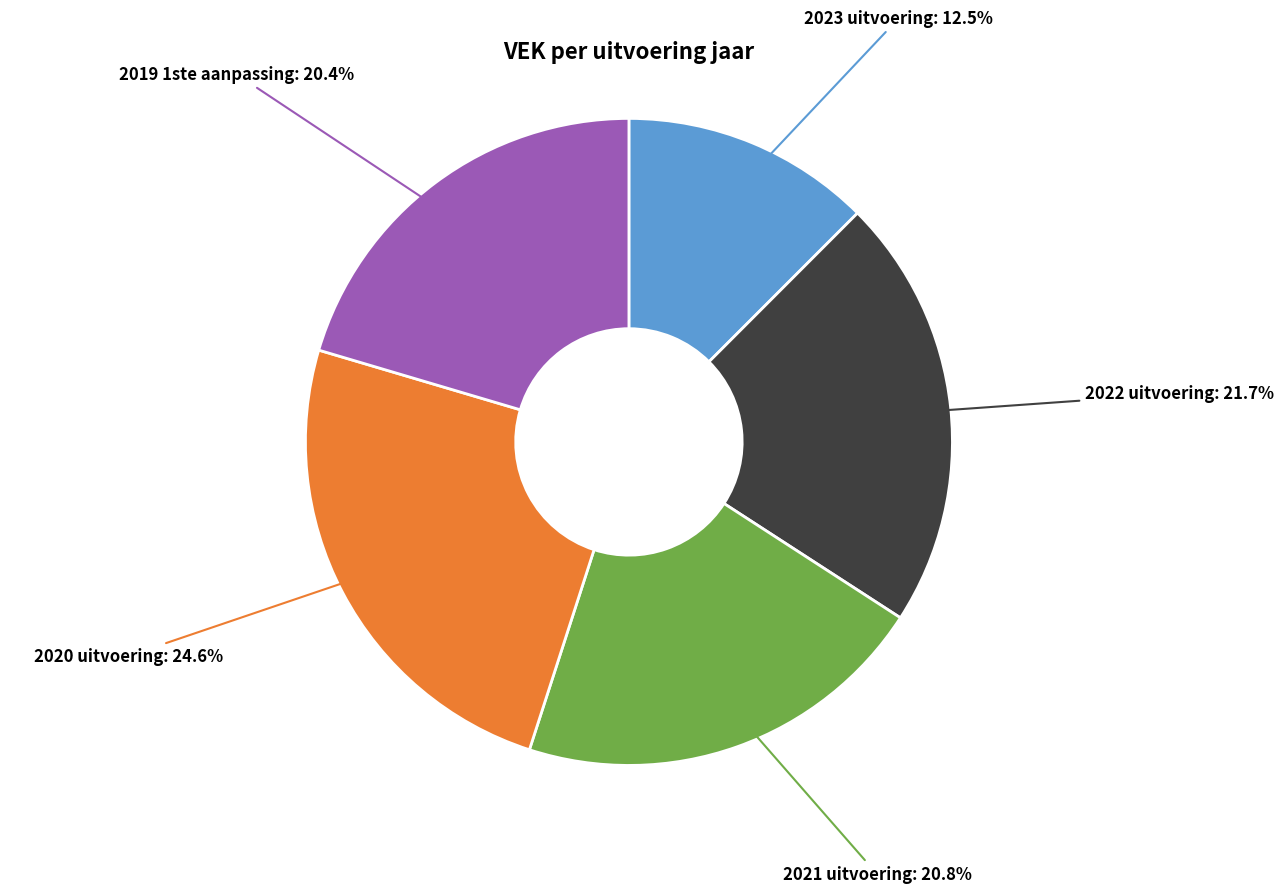

Is there a majority slice in this chart?

No